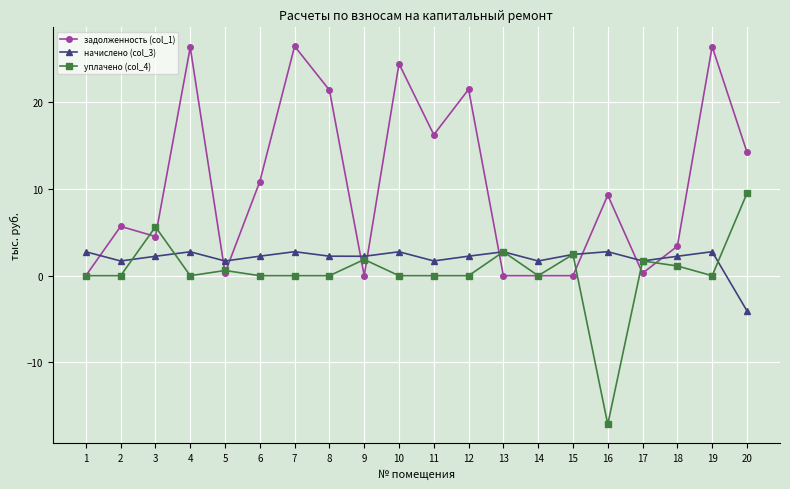

At 10, list the series in order from smallest to largest.

уплачено (col_4), начислено (col_3), задолженность (col_1)